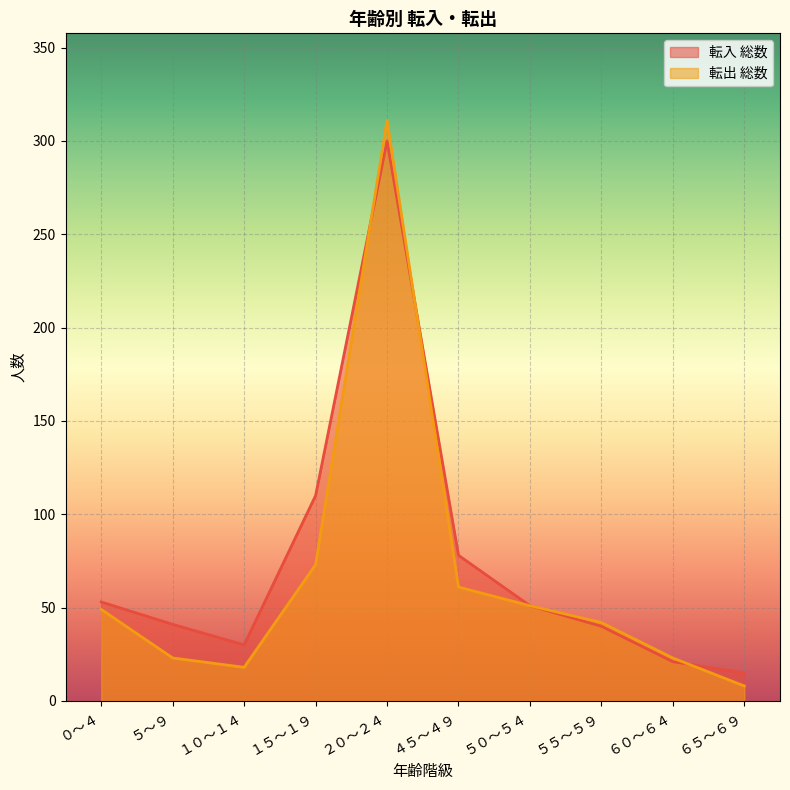

What is the total value across all series at ２０～２４?

611